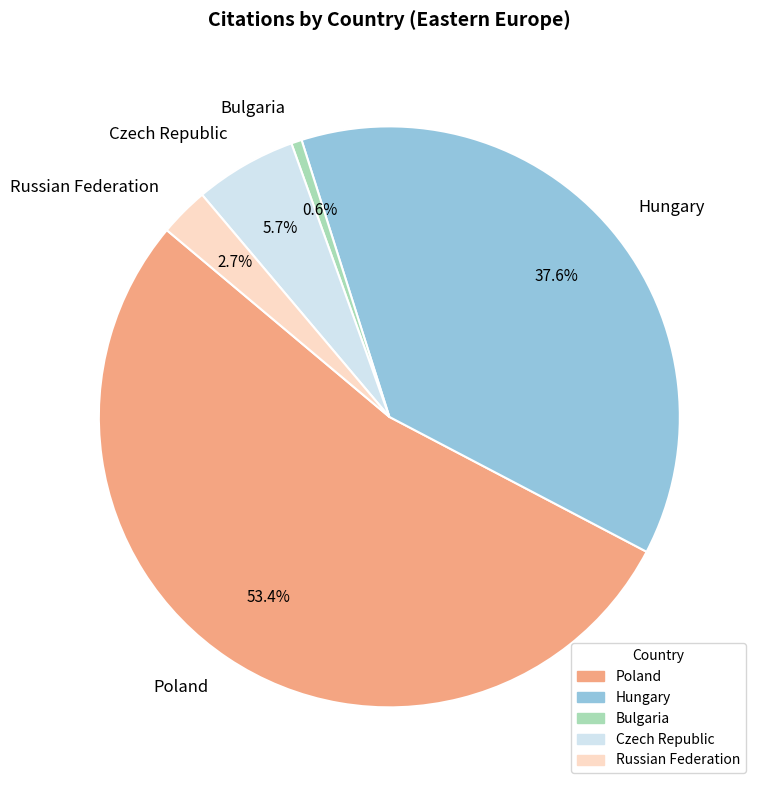

Which has a higher value, Poland or Russian Federation?

Poland